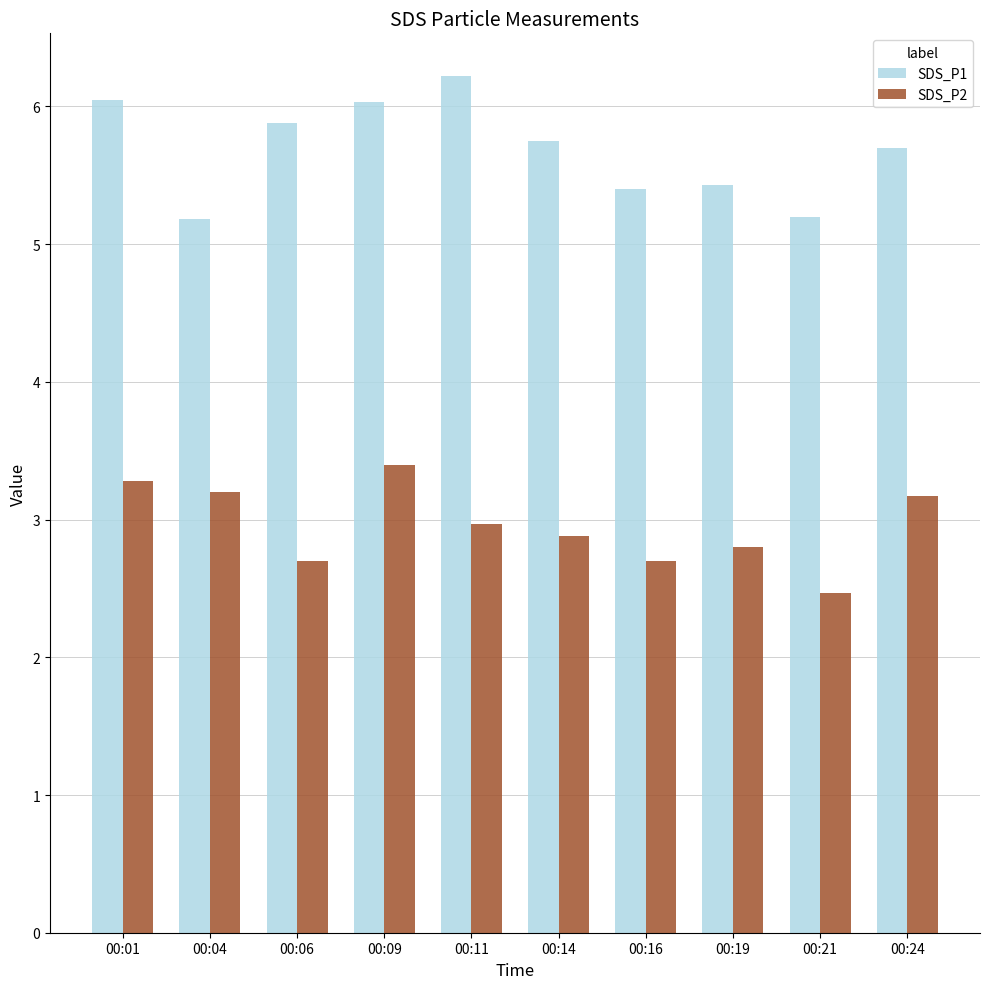

What is the difference between the highest and lowest values at 00:21?

2.7